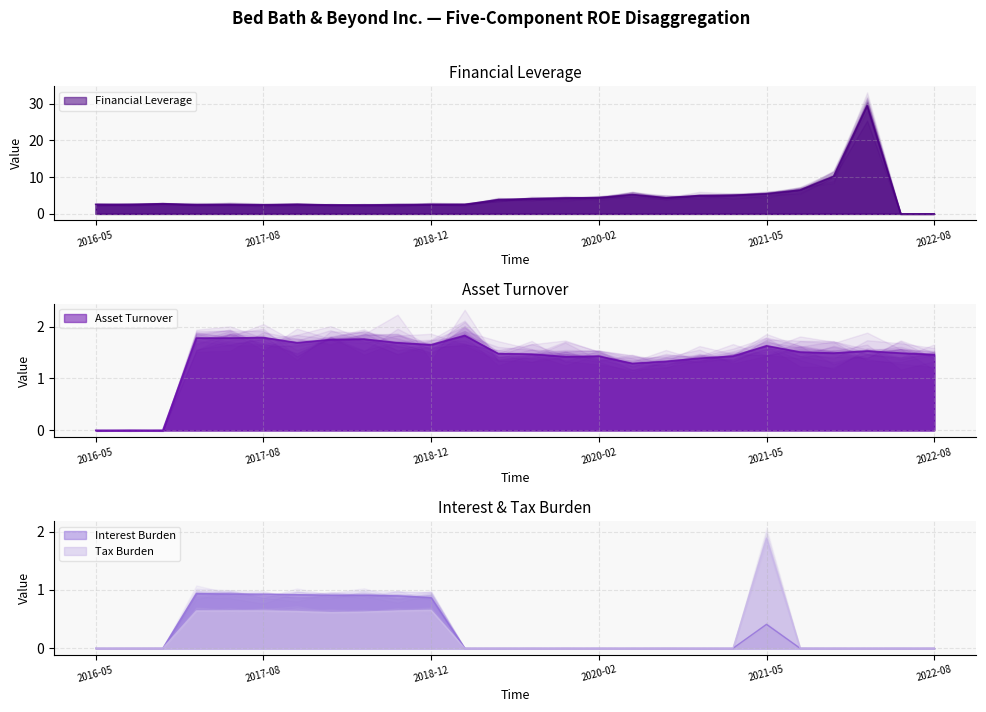

True or false: Asset Turnover and Interest Burden intersect in this chart.

False